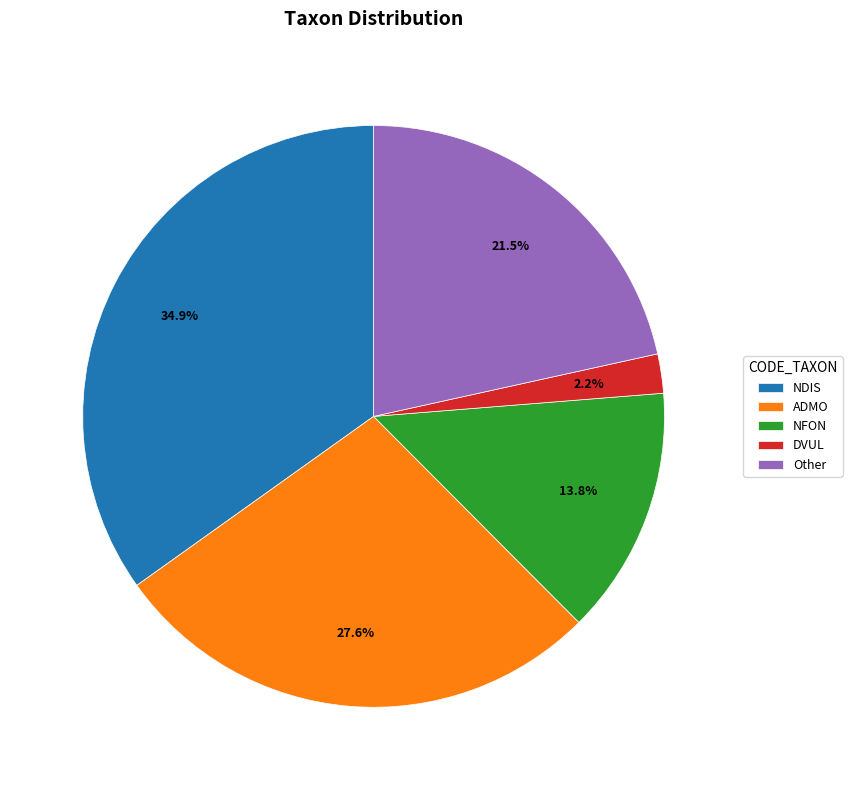

Which has a higher value, Other or DVUL?

Other